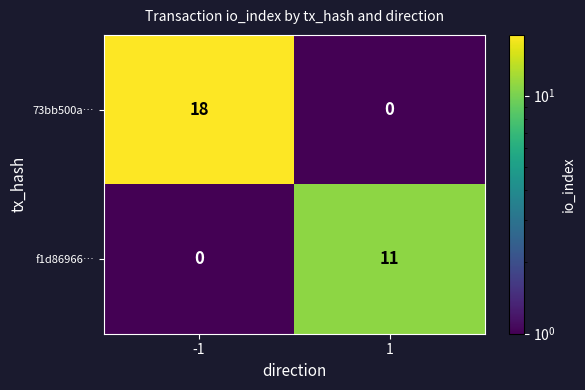

What is the highest value of the 73bb500a… series?

18